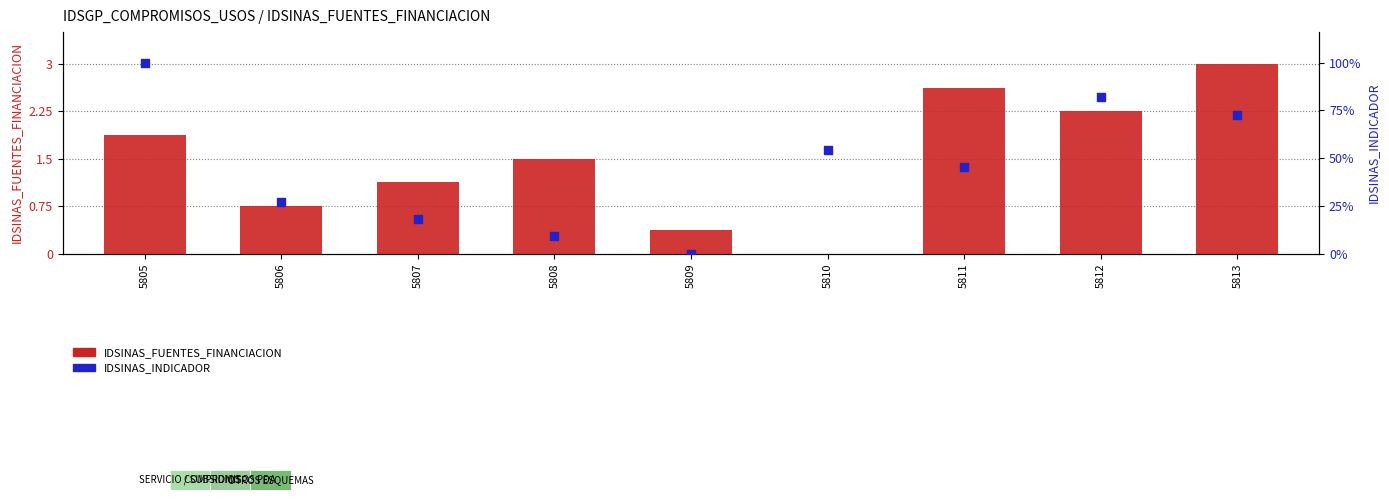

Which series has the largest total across all categories?

IDSINAS_INDICADOR